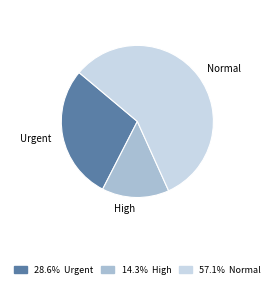

What is the smallest slice in the pie chart?

High